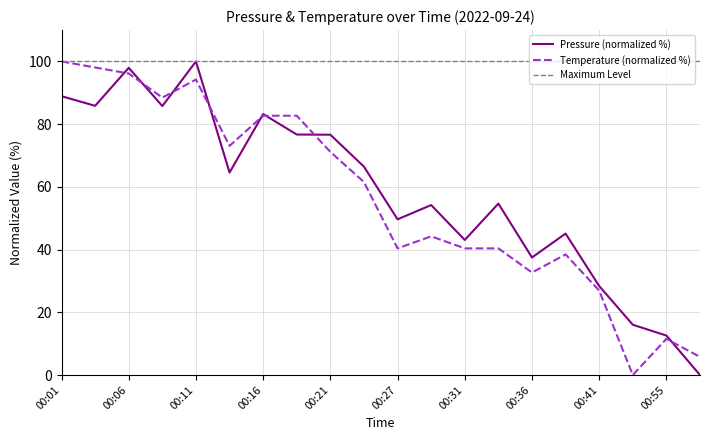

At which label is pressure closest to 50?

00:27